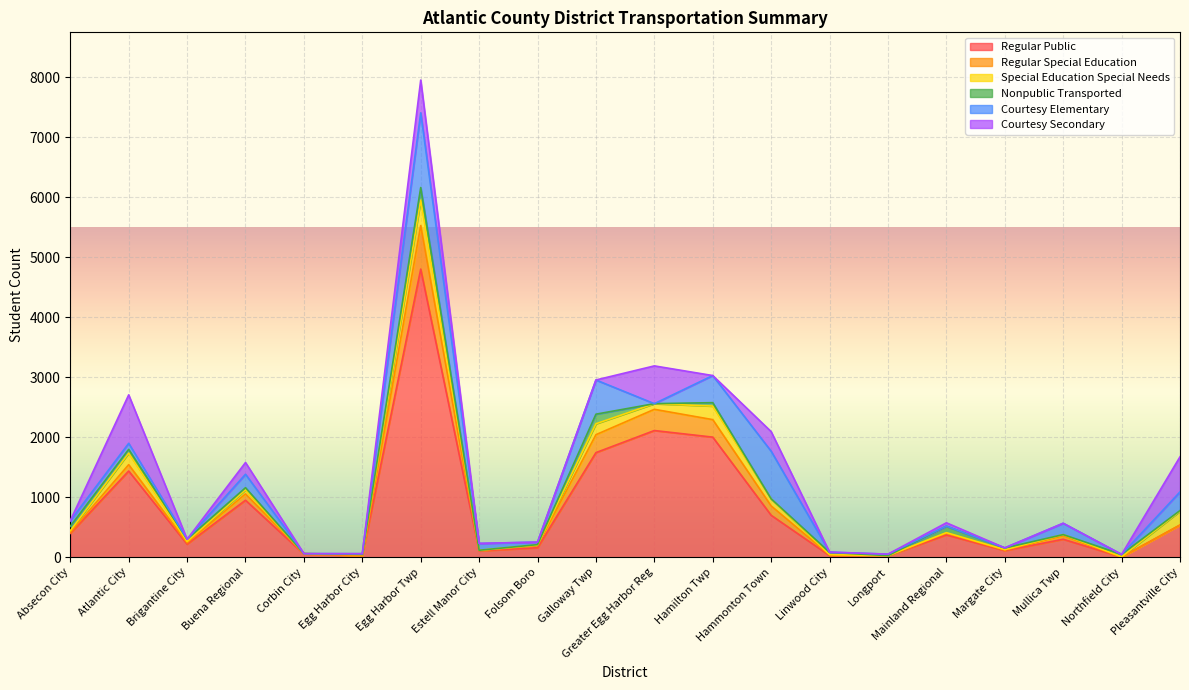

Reading left to right, transcribe all the data shown in this chart.

Regular Public: 397	1437	218	950	52	26	4804	105	158	1744	2112	2002	699	27	22	372	110	299	2	536
Regular Special Education: 15	106	21	106	8	0	726	5	37	299	354	292	156	11	4	30	9	58	0	1
Special Education Special Needs: 29	193	24	67	0	21	423	6	9	182	94	226	116	5	0	8	7	20	5	231
Nonpublic Transported: 75	62	37	36	0	0	211	0	6	160	0	57	2	38	0	106	28	0	40	10
Courtesy Elementary: 92	101	0	224	0	12	1245	113	42	570	0	452	794	4	25	3	2	189	0	311
Courtesy Secondary: 2	808	0	196	0	0	547	2	0	0	630	0	327	0	0	55	0	0	0	585